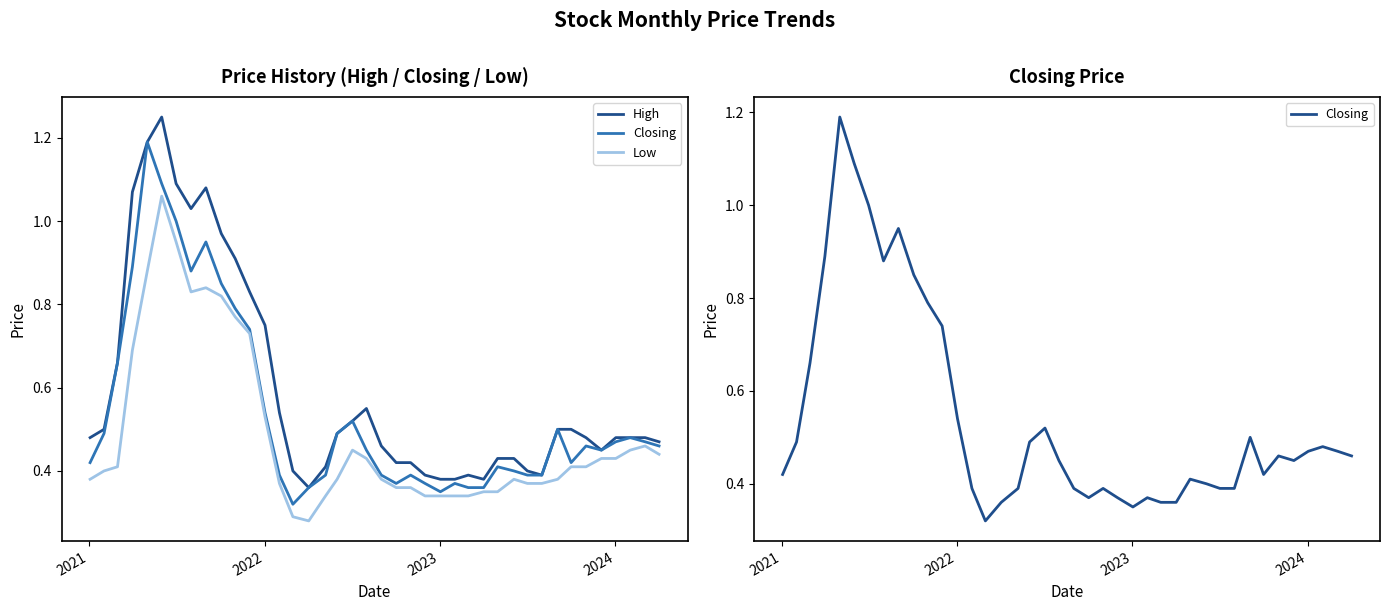

Rank the series by their maximum value, from highest to lowest.

High, Closing, Low